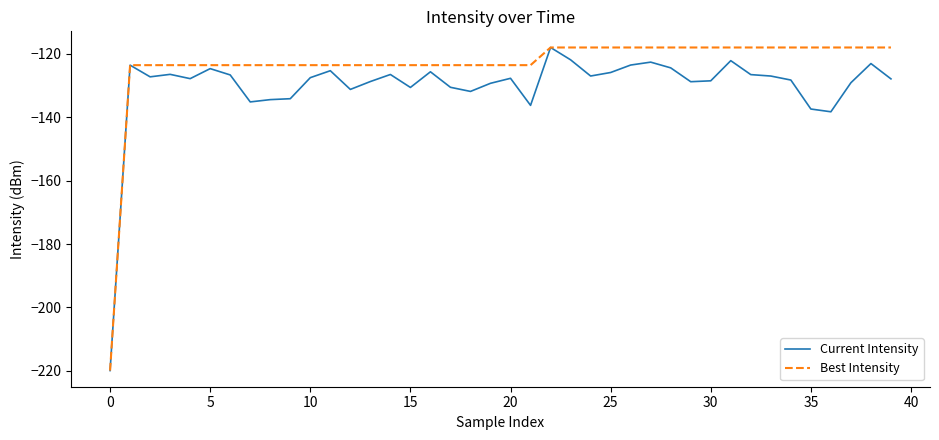

Which series has the largest total across all categories?

Best Intensity